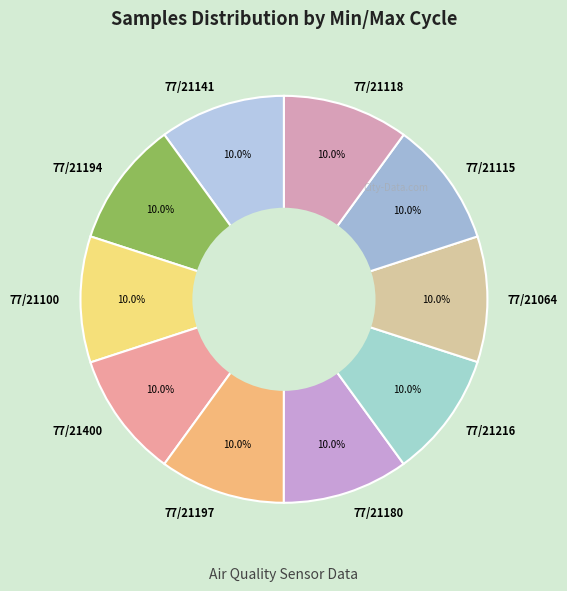

What is the ratio of the value at 77/21100 to the value at 77/21064?

1.0